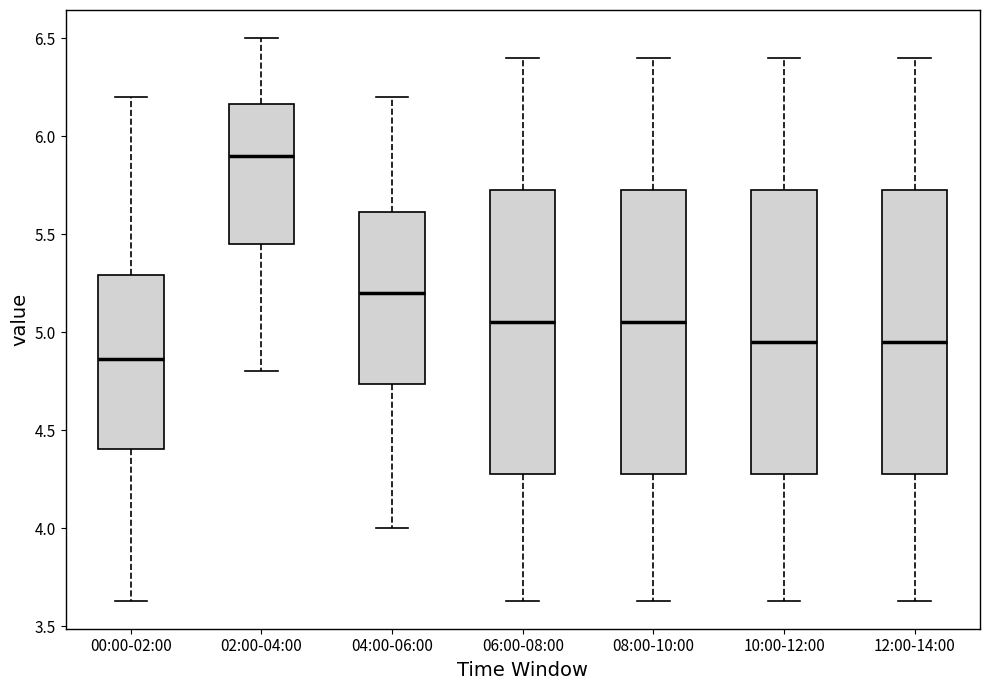

Reading left to right, transcribe this box plot: for each box, give where its median line is, the range the box spans, and where its two whiskers end, as read against the y-axis. The values are not printed on the chart, so give them approximately, as read against the axis.

00:00-02:00: median 4.85, box 4.40 to 5.30, whiskers 3.65 to 6.20
02:00-04:00: median 5.90, box 5.45 to 6.15, whiskers 4.80 to 6.50
04:00-06:00: median 5.20, box 4.75 to 5.60, whiskers 4.00 to 6.20
06:00-08:00: median 5.05, box 4.30 to 5.75, whiskers 3.65 to 6.40
08:00-10:00: median 5.05, box 4.30 to 5.75, whiskers 3.65 to 6.40
10:00-12:00: median 4.95, box 4.30 to 5.75, whiskers 3.65 to 6.40
12:00-14:00: median 4.95, box 4.30 to 5.75, whiskers 3.65 to 6.40